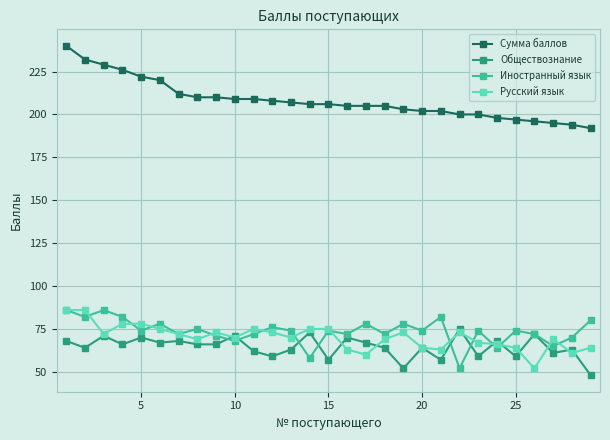

True or false: Обществознание and Сумма баллов intersect in this chart.

False